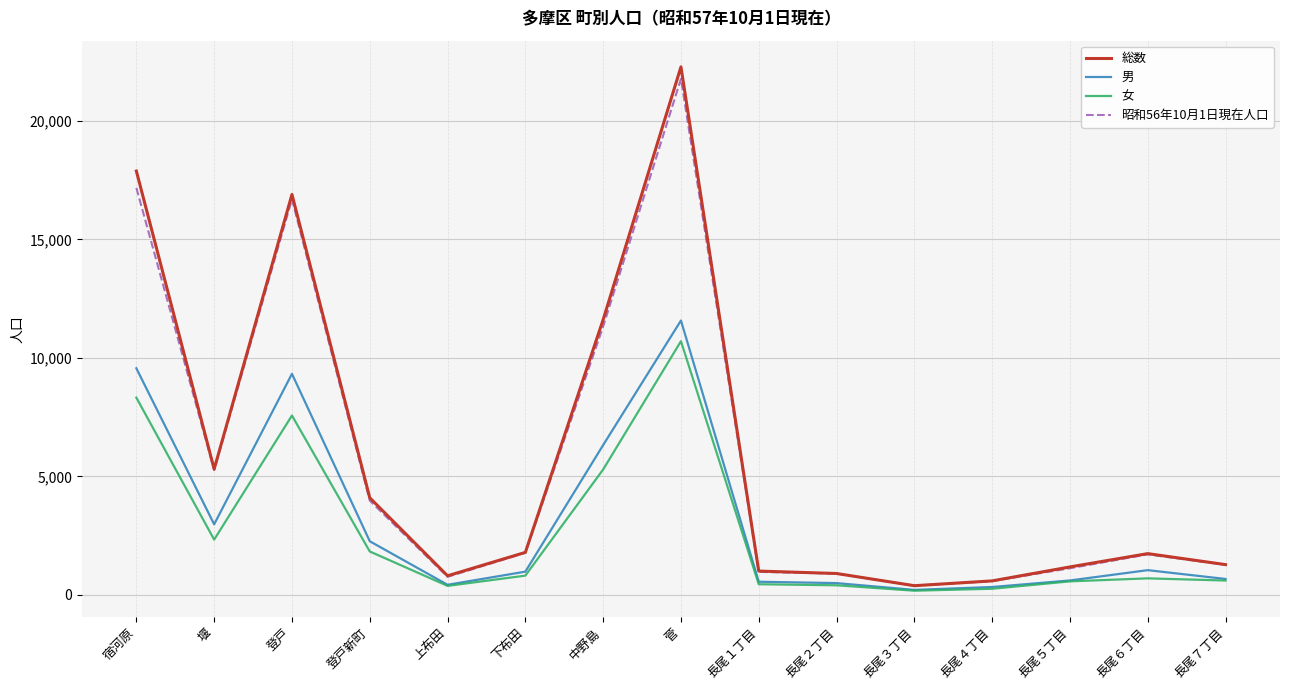

What value does the 女 series have at 登戸, to the nearest 10?

7570